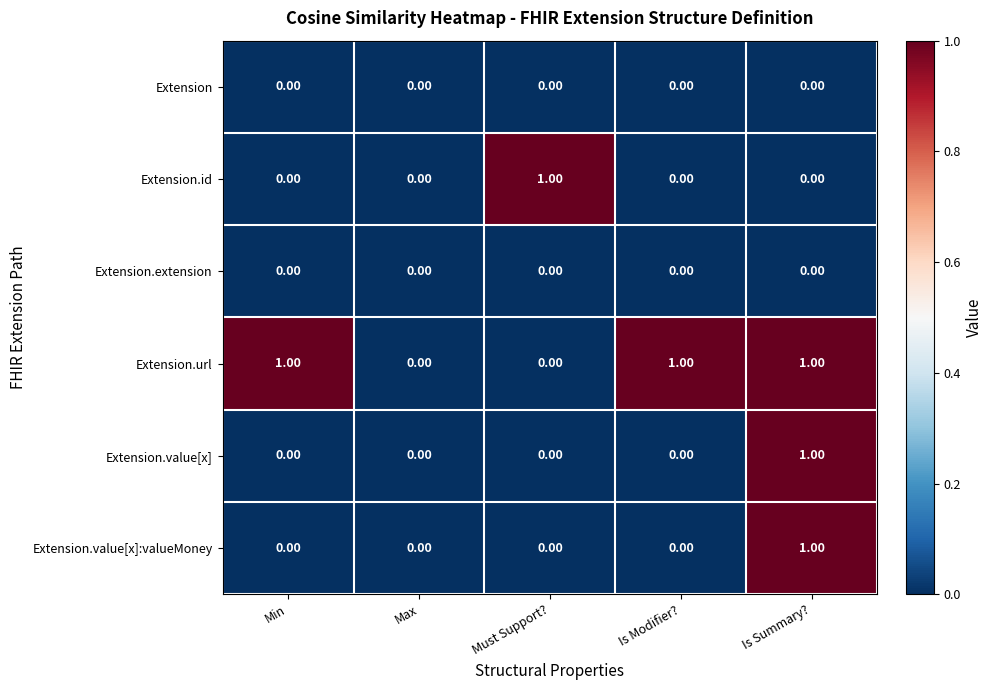

At which category is the sum across all series the highest?

Is Summary?